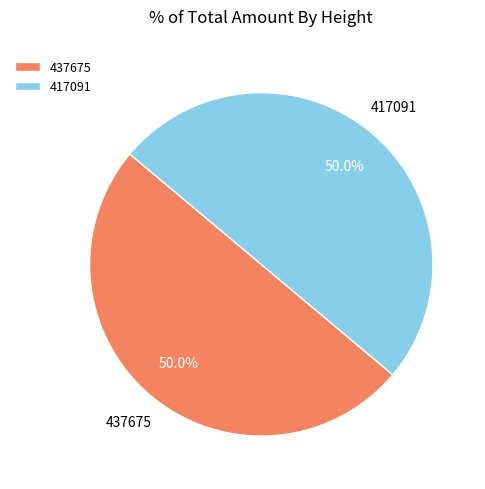

Is the sum of 437675 and 417091 greater than half?

Yes